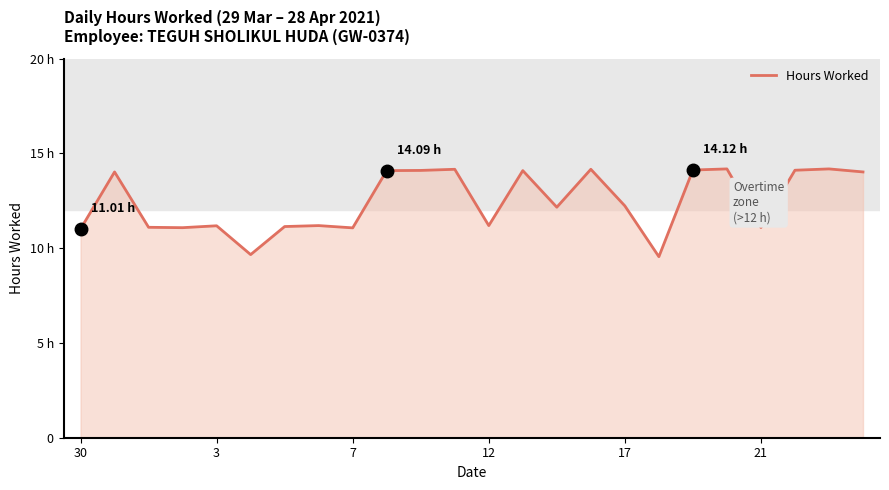

Is this an area chart (filled region under the line)?

Yes